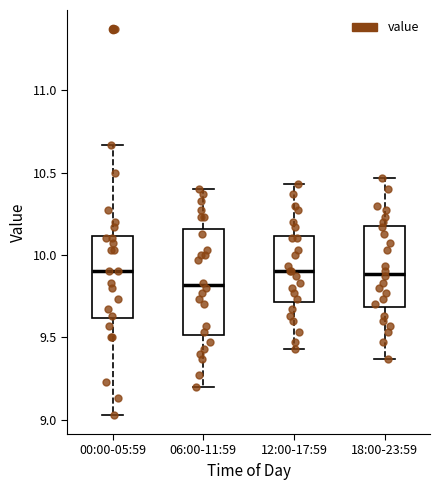

Reading left to right, read every box against the y-axis: the position of its median line, the range the box covers, and the ends of its whiskers. The values are not printed on the chart, so give them approximately, as read against the axis.

00:00-05:59: median 9.90, box 9.60 to 10.10, whiskers 9.05 to 10.65
06:00-11:59: median 9.80, box 9.50 to 10.15, whiskers 9.20 to 10.40
12:00-17:59: median 9.90, box 9.70 to 10.10, whiskers 9.45 to 10.45
18:00-23:59: median 9.90, box 9.70 to 10.20, whiskers 9.35 to 10.45